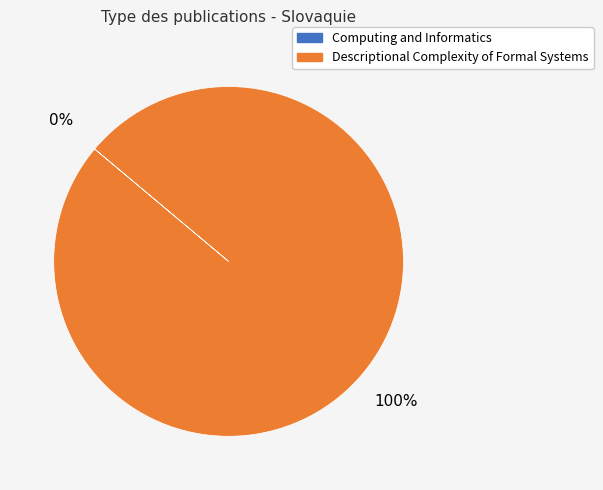

The Descriptional Complexity of Formal Systems slice represents 88% of the pie. True or false?

False